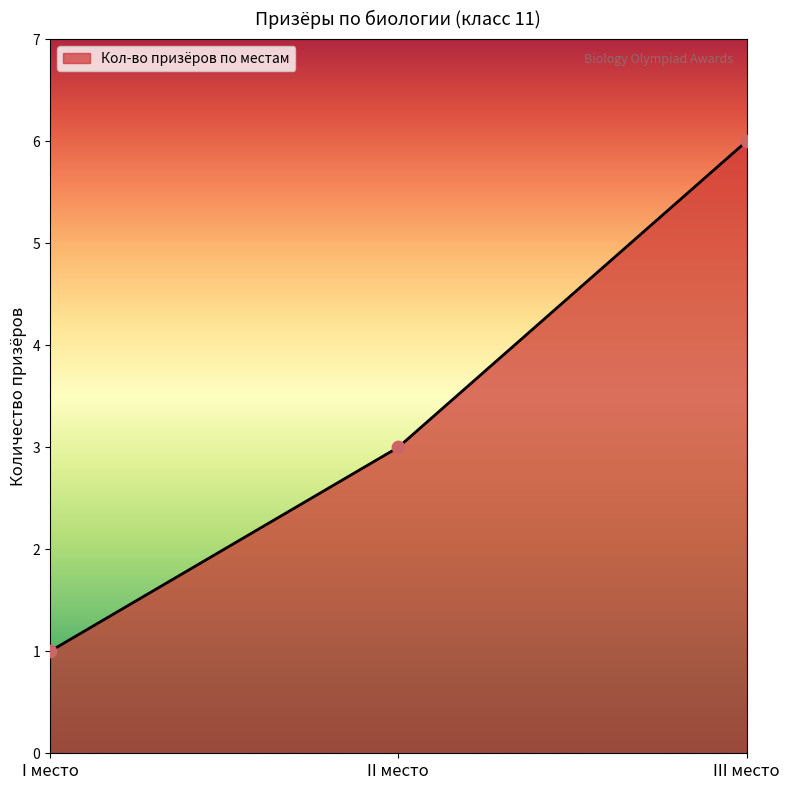

What is the change in value from I место to II место?

+2